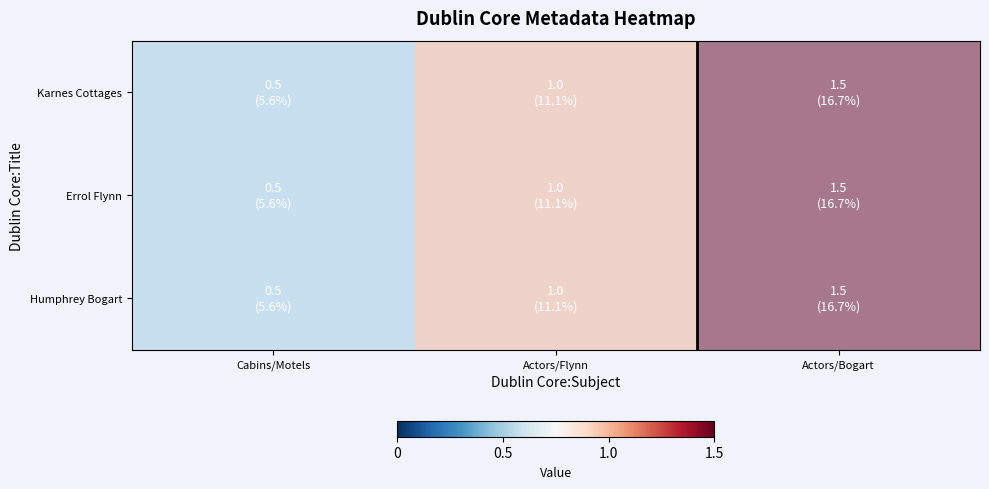

Between Cabins/Motels and Actors/Flynn, which series saw the biggest shift?

Karnes Cottages